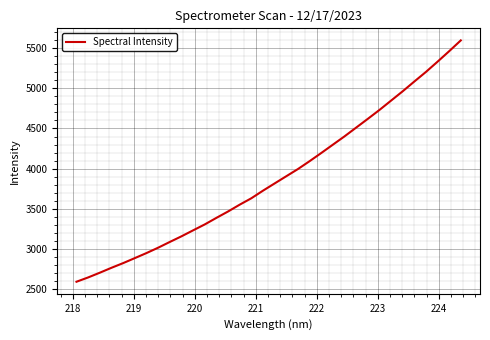

What is the minimum value shown in the chart?

2594.5